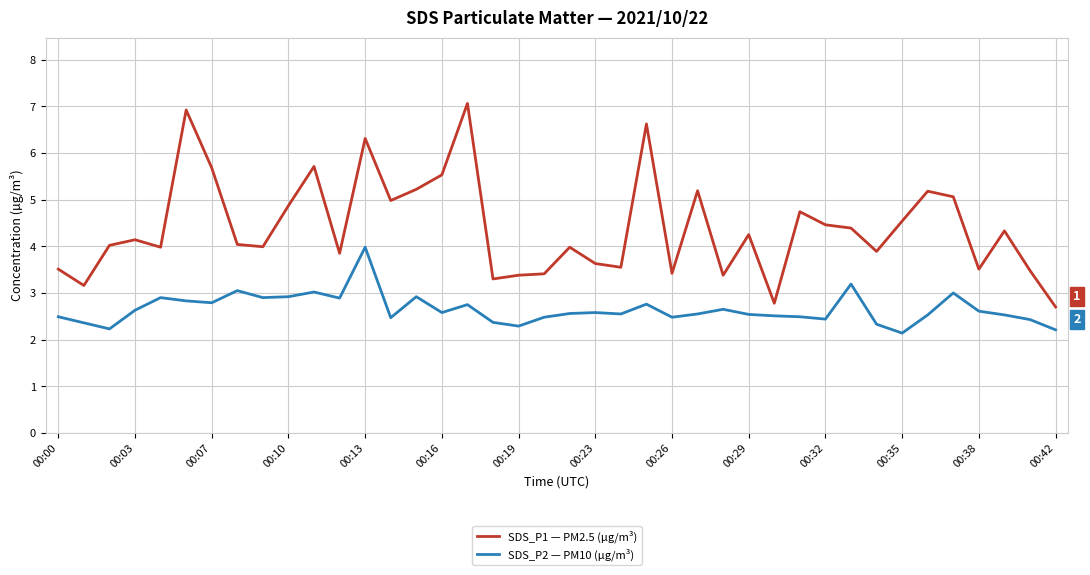

What is the difference between the maximum and minimum values in the SDS_P2 — PM10 (µg/m³) series?

1.8